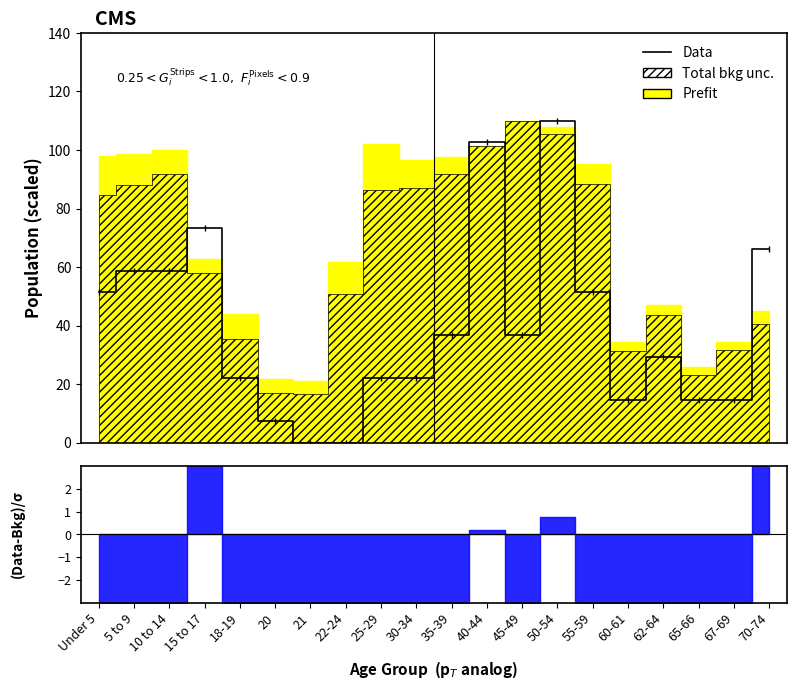

Rank the categories by value from highest to lowest.

50-54, 40-44, 15 to 17, 70-74, 5 to 9, 10 to 14, Under 5, 55-59, 35-39, 45-49, 62-64, 18-19, 25-29, 30-34, 60-61, 65-66, 67-69, 20, 21, 22-24